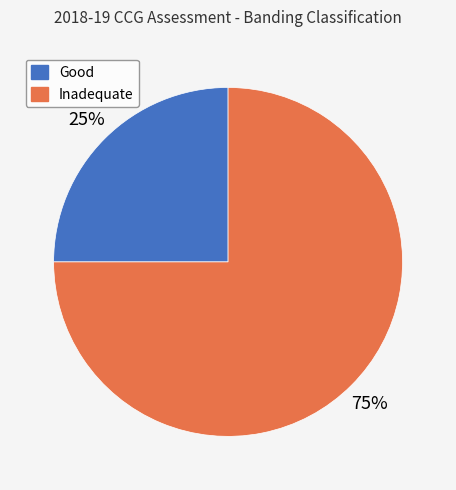

To the nearest percent, what is the average slice percentage?

50%